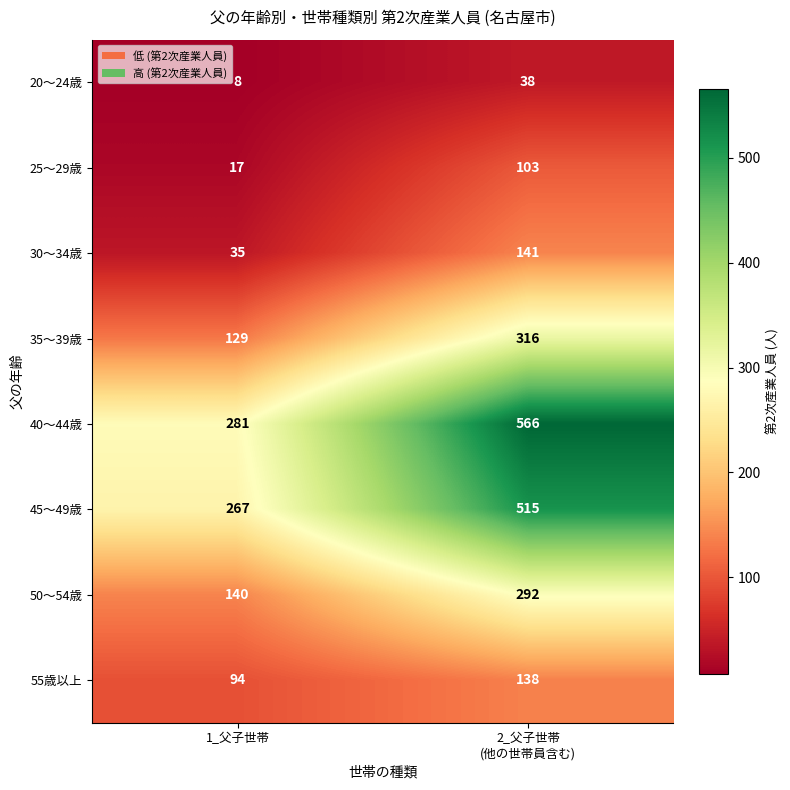

What is the minimum value shown in the chart?

8